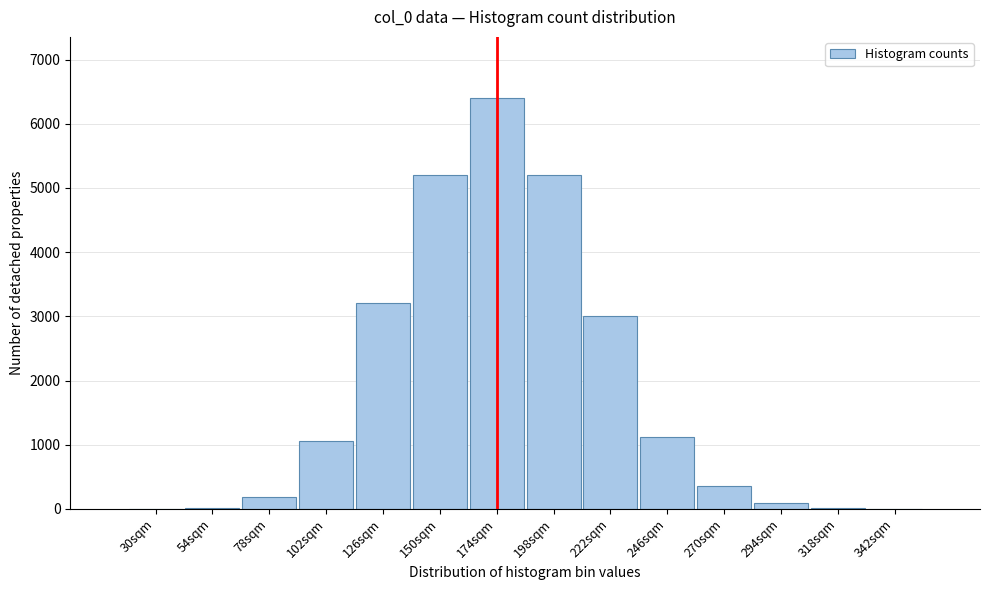

What is the change in value from 222sqm to 270sqm?

-2652.4